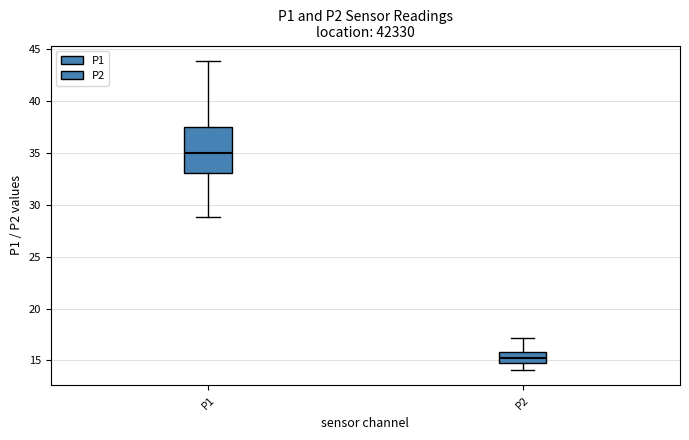

Reading left to right, transcribe this box plot: for each box, give where its median line is, the range the box spans, and where its two whiskers end, as read against the y-axis. The values are not printed on the chart, so give them approximately, as read against the axis.

P1: median 35.0, box 33.0 to 37.5, whiskers 29.0 to 44.0
P2: median 15.5, box 14.5 to 16.0, whiskers 14.0 to 17.0